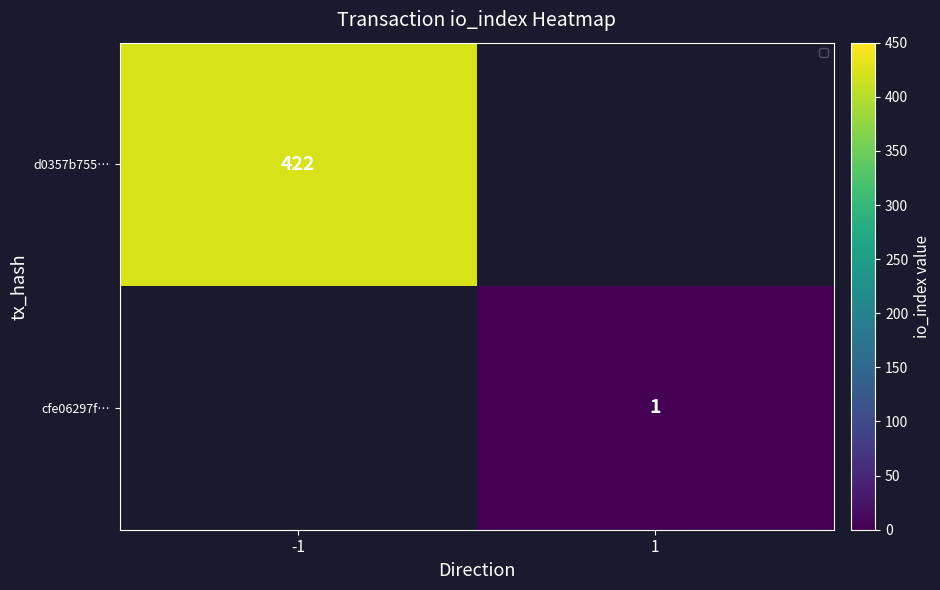

At 1, list the series in order from largest to smallest.

d0357b755…, cfe06297f…